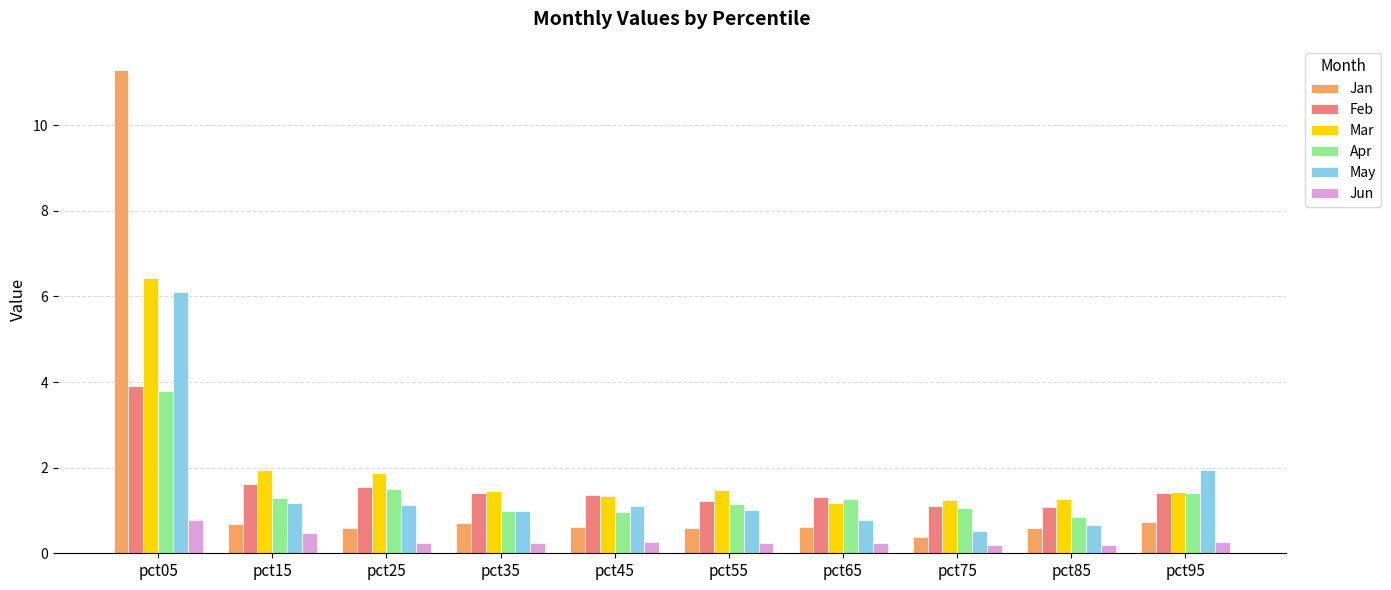

The value of Jun at pct85 is 0.2. True or false?

True